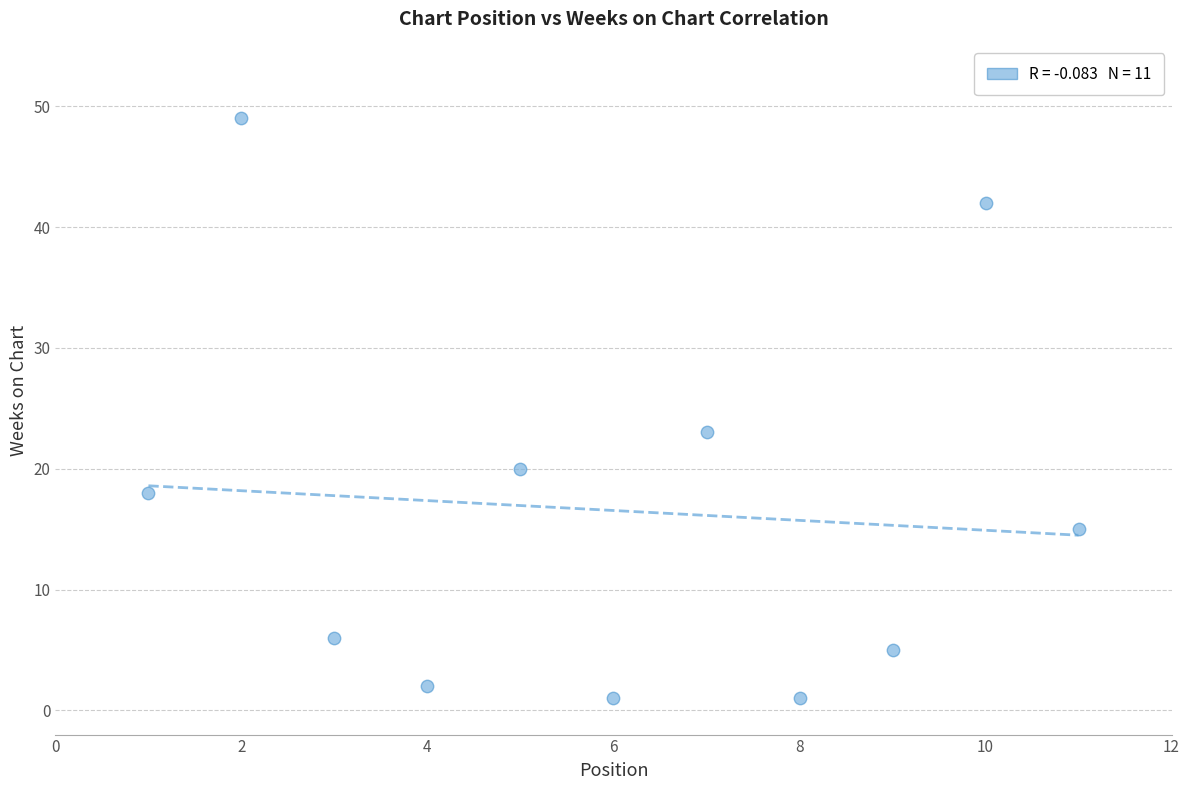

What is the average Y value?

17